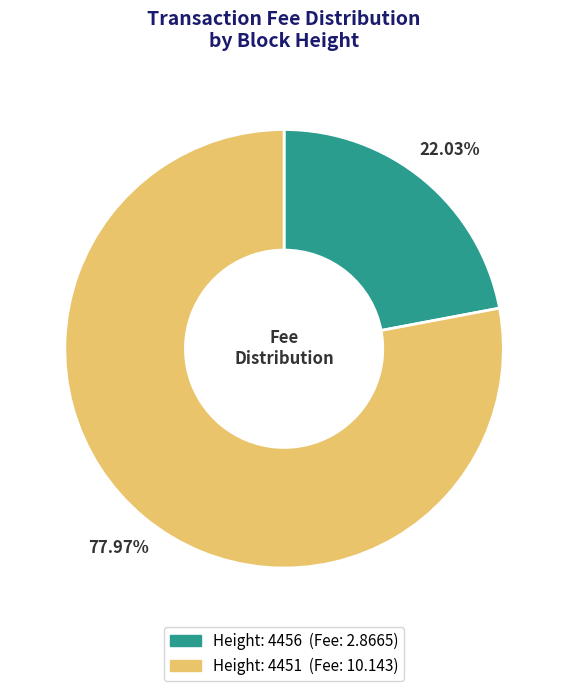

Is there a majority slice in this chart?

Yes